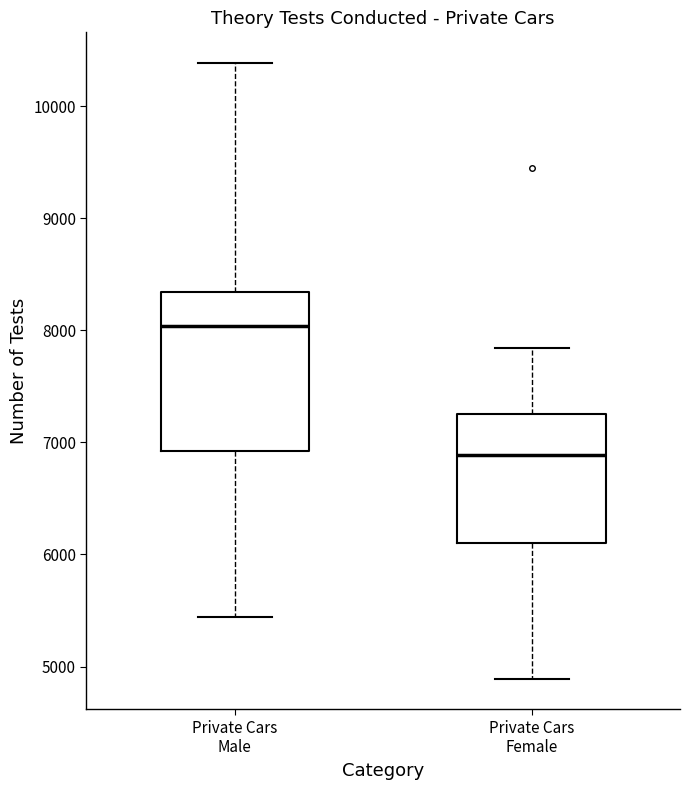

Comparing the boxes themselves (not the whiskers), which one is the tallest?

Private Cars Male